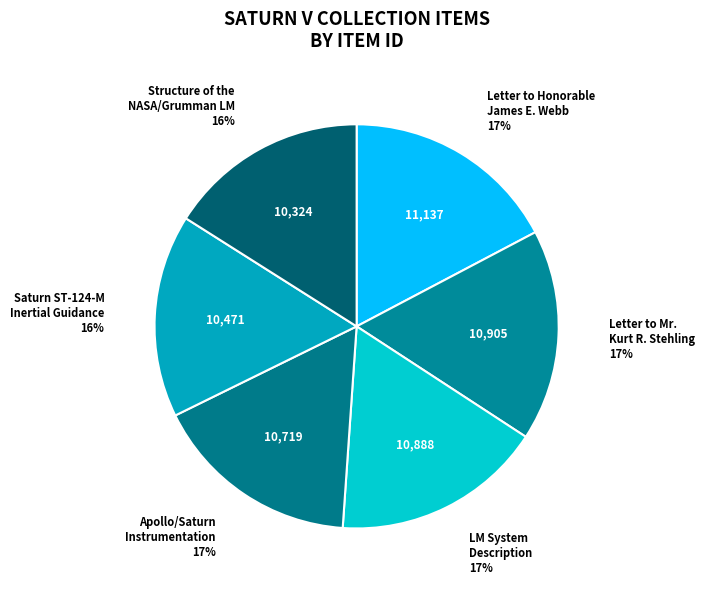

Which has a higher value, Saturn ST-124-M Inertial Guidance or Letter to Honorable James E. Webb?

Letter to Honorable James E. Webb